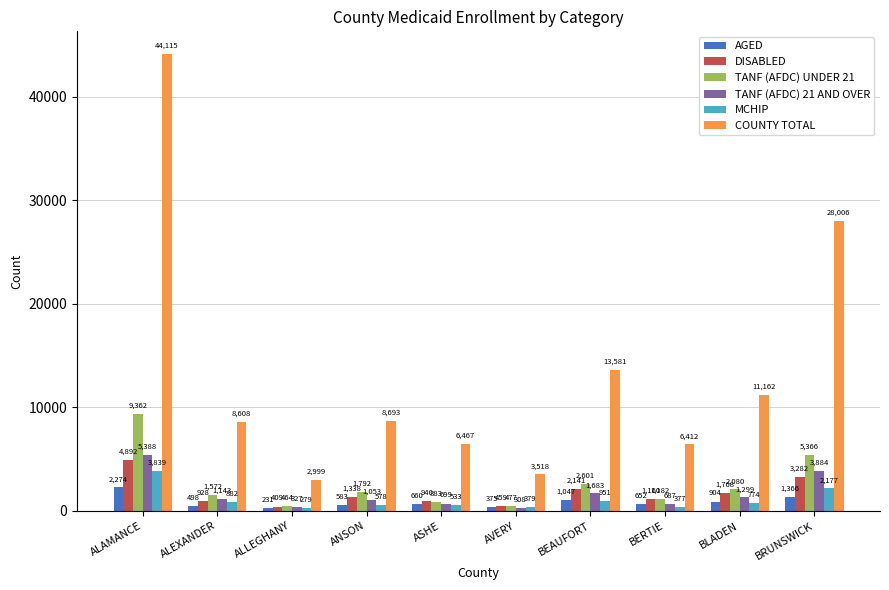

Reading left to right, list all the values displayed in this chart.

AGED: 2274	498	231	583	660	375	1047	652	904	1366
DISABLED: 4892	928	409	1338	940	459	2141	1160	1768	3282
TANF (AFDC) UNDER 21: 9362	1572	464	1792	883	477	2601	1182	2080	5366
TANF (AFDC) 21 AND OVER: 5388	1143	327	1053	699	308	1683	687	1299	3884
MCHIP: 3839	882	279	578	533	379	951	377	774	2177
COUNTY TOTAL: 44115	8608	2999	8693	6467	3518	13581	6412	11162	28006